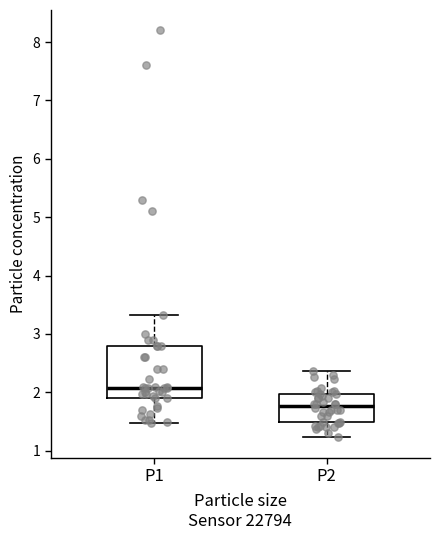

Which box has the highest median line?

P1